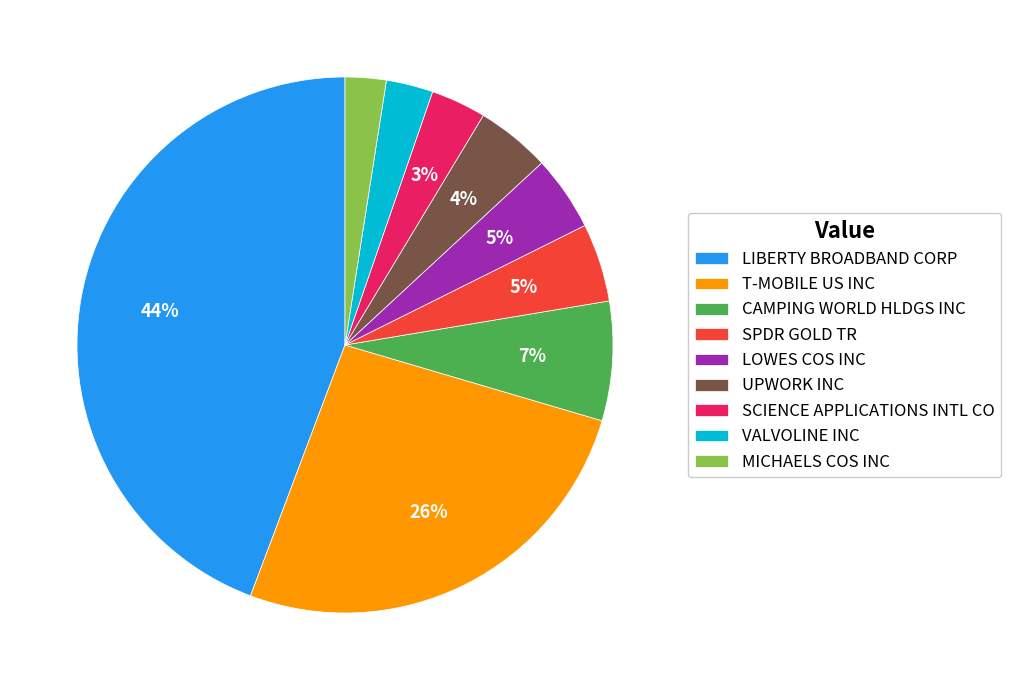

Which slice is the largest?

LIBERTY BROADBAND CORP